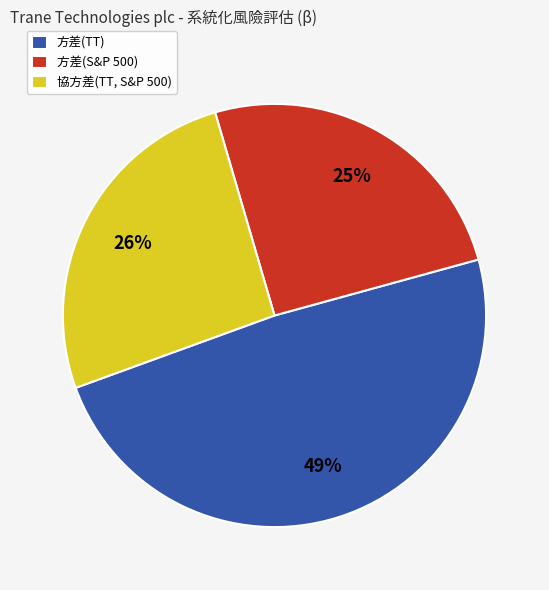

Rank the categories by value from lowest to highest.

方差(S&P 500), 協方差(TT, S&P 500), 方差(TT)